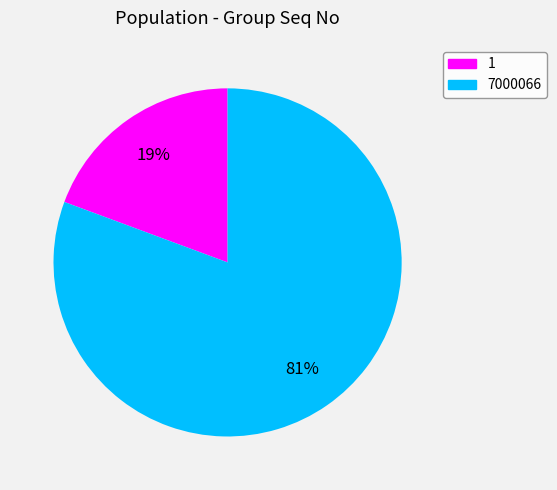

Count the number of slices in the pie.

2